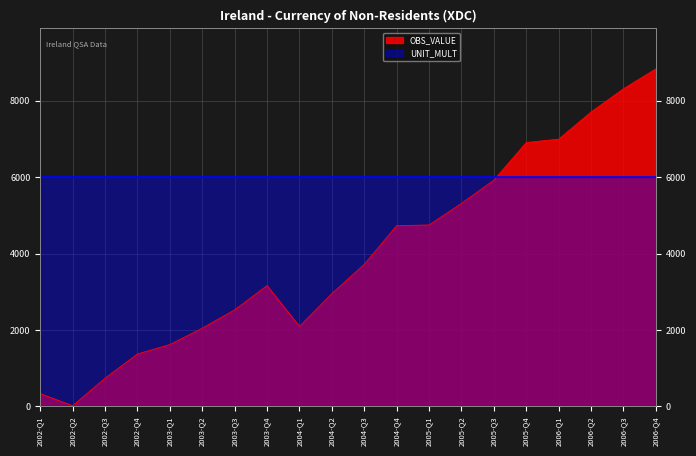

Reading left to right, list all the values displayed in this chart.

334	17	737	1372	1618	2047	2526	3160	2092	2951	3717	4728	4746	5312	5919	6904	6991	7702	8310	8830